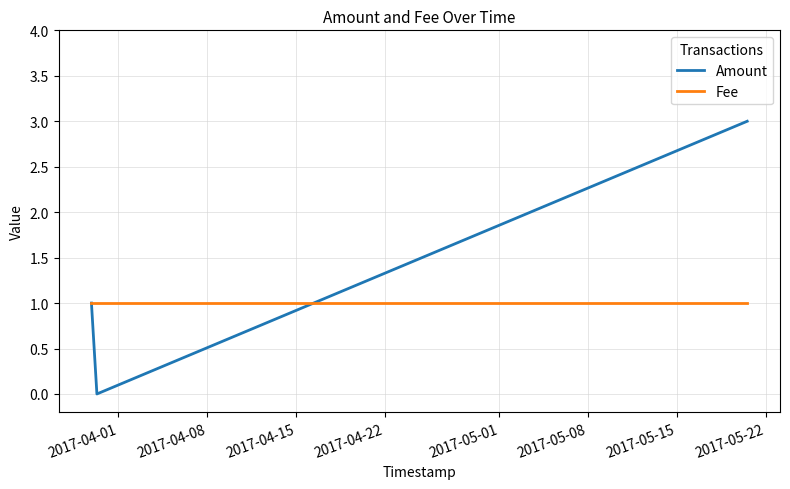

Rank the series by their average value, from highest to lowest.

Amount, Fee